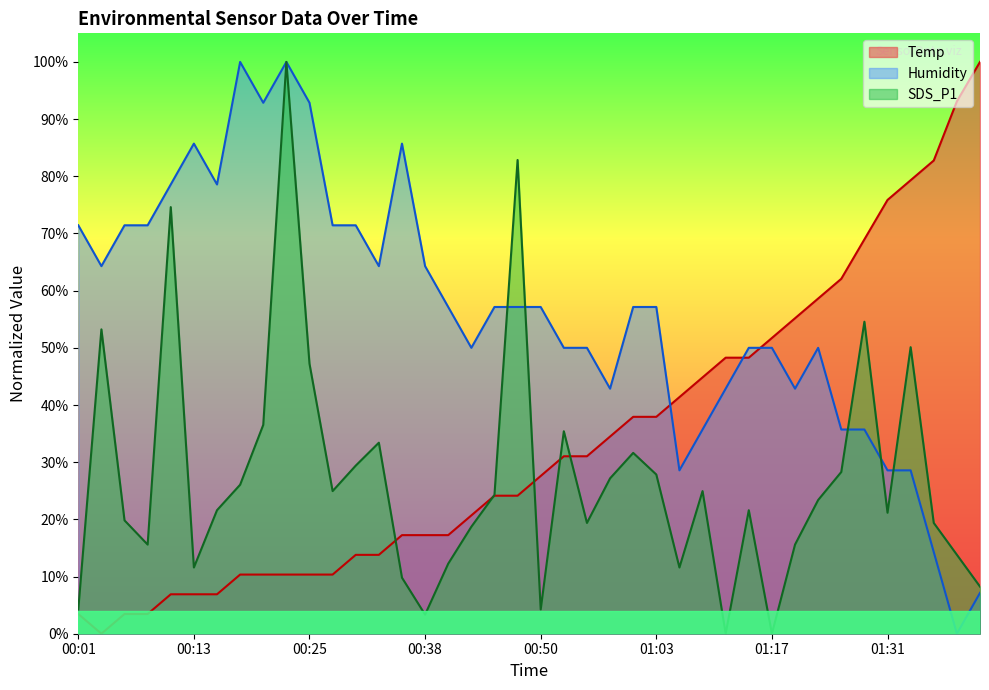

True or false: Humidity has more than 1 points higher than both neighbors.

True